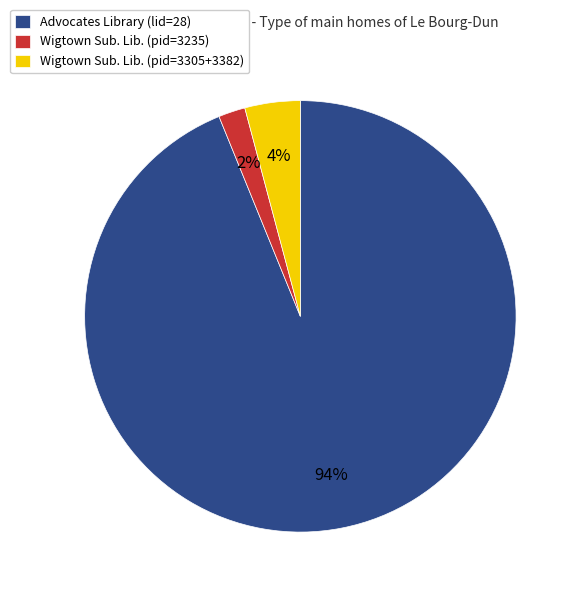

Does any single category account for the majority?

Yes